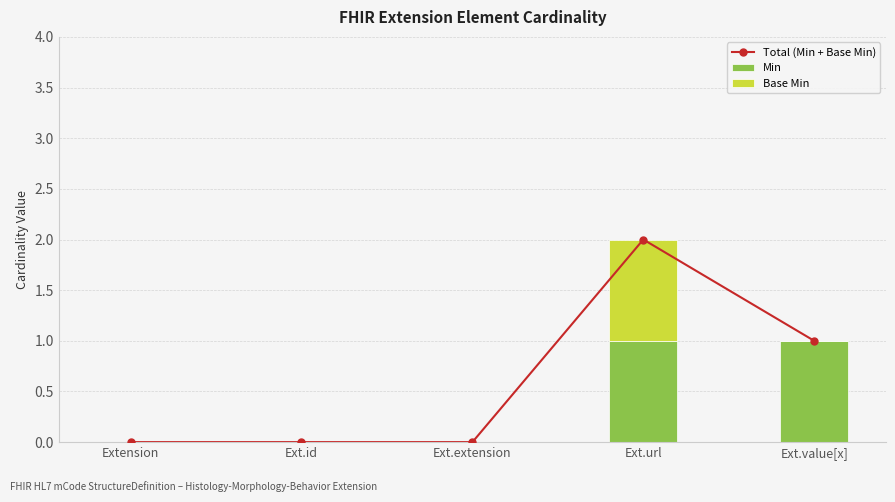

What is the spread (max minus min) of values at Ext.value[x]?

1